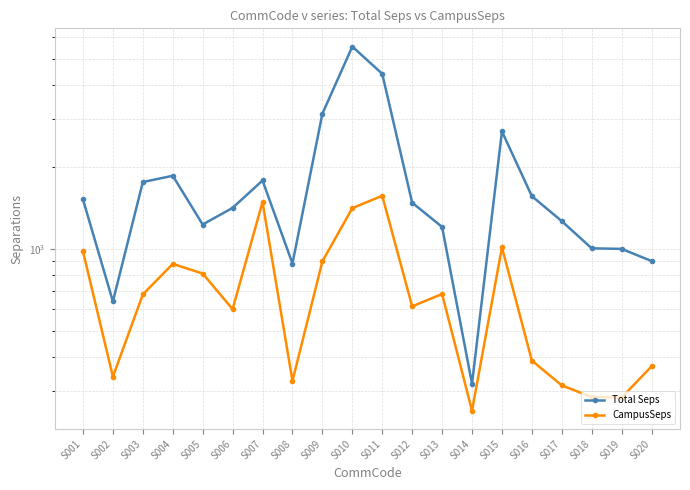

Where does the Total Seps series first go above 1476?

S001